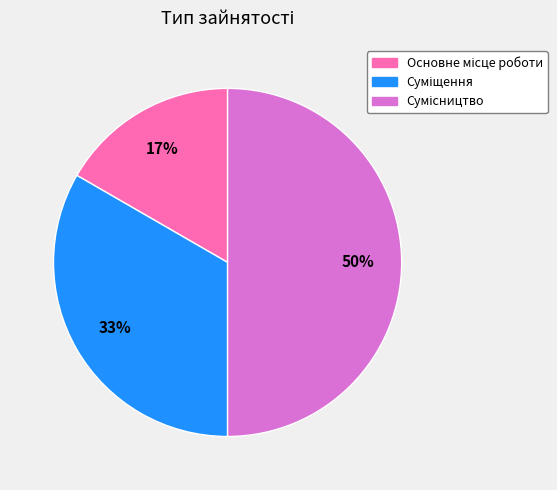

To the nearest percent, what is the difference between the largest and smallest slice percentages?

33%